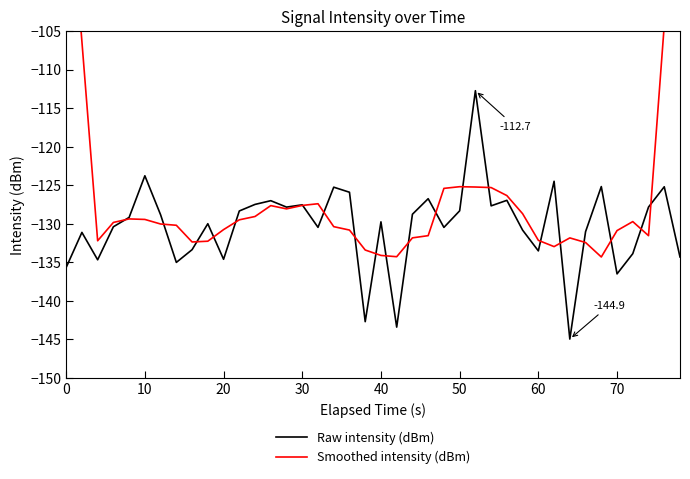

The Raw intensity (dBm) series shows -222.1 at 30. True or false?

False